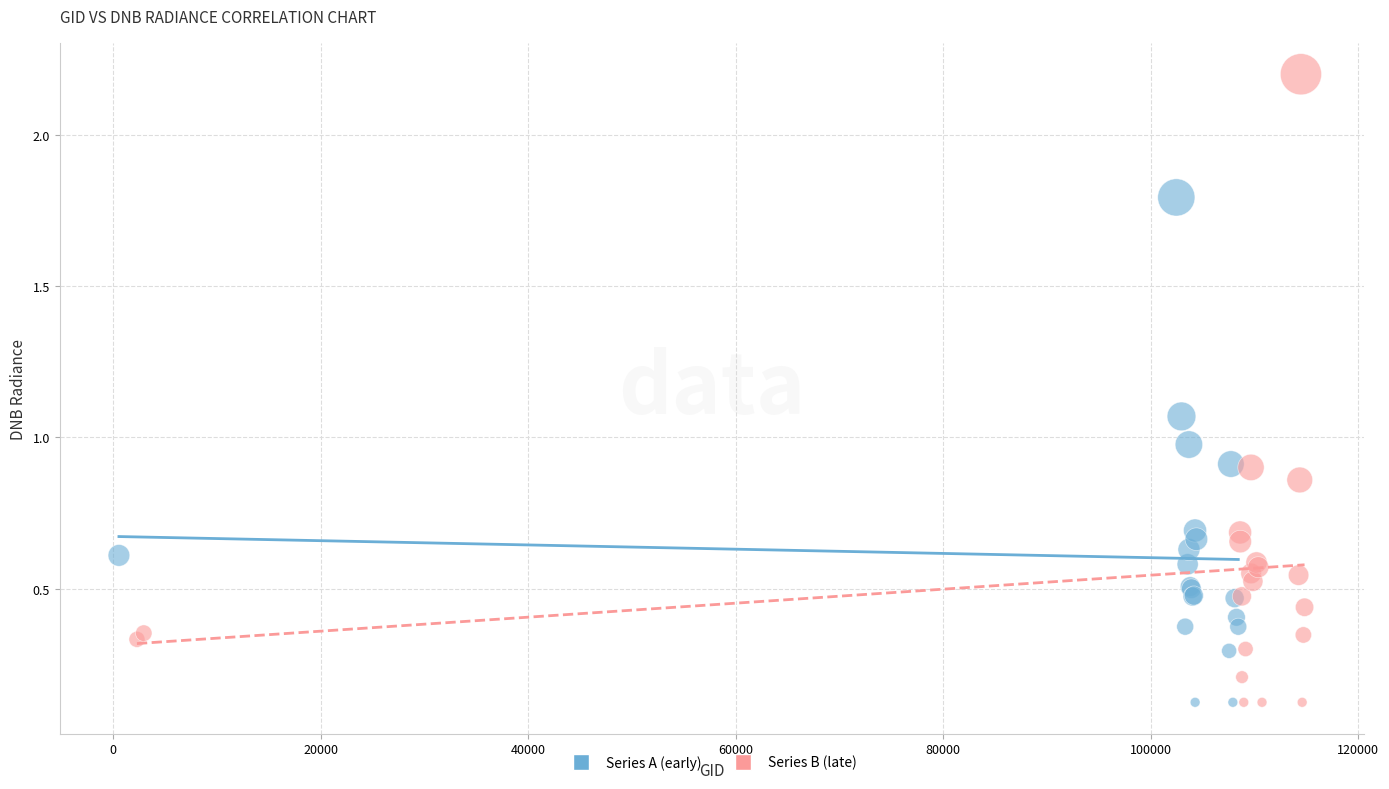

Which series has the widest spread of Y values?

Series B (late)